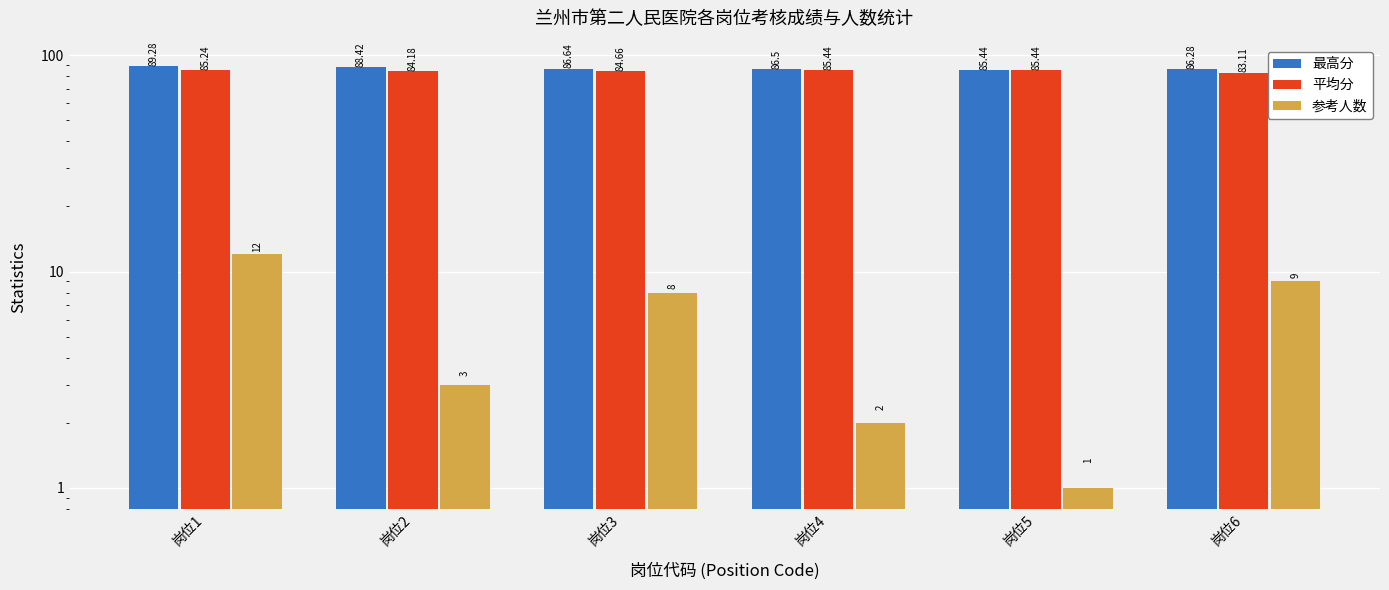

The value of 参考人数 at 岗位2 is 1.3. True or false?

False